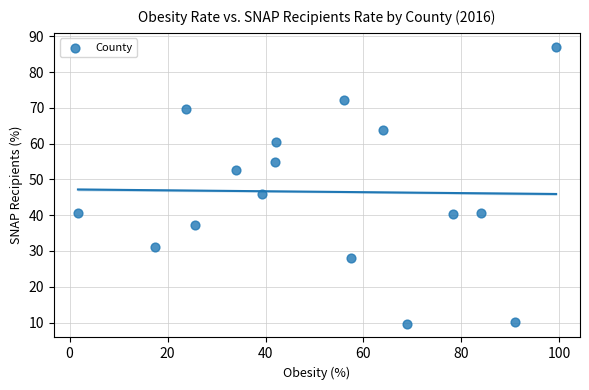

What Y value in the scatter plot is closest to 48?

45.9